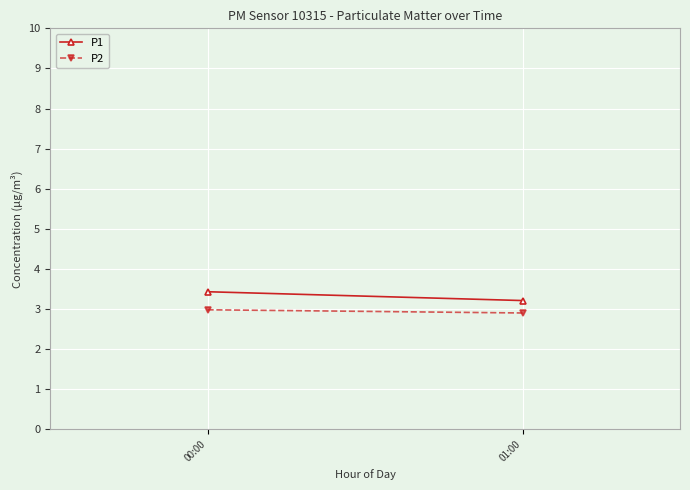

What is the greatest value displayed?

3.4